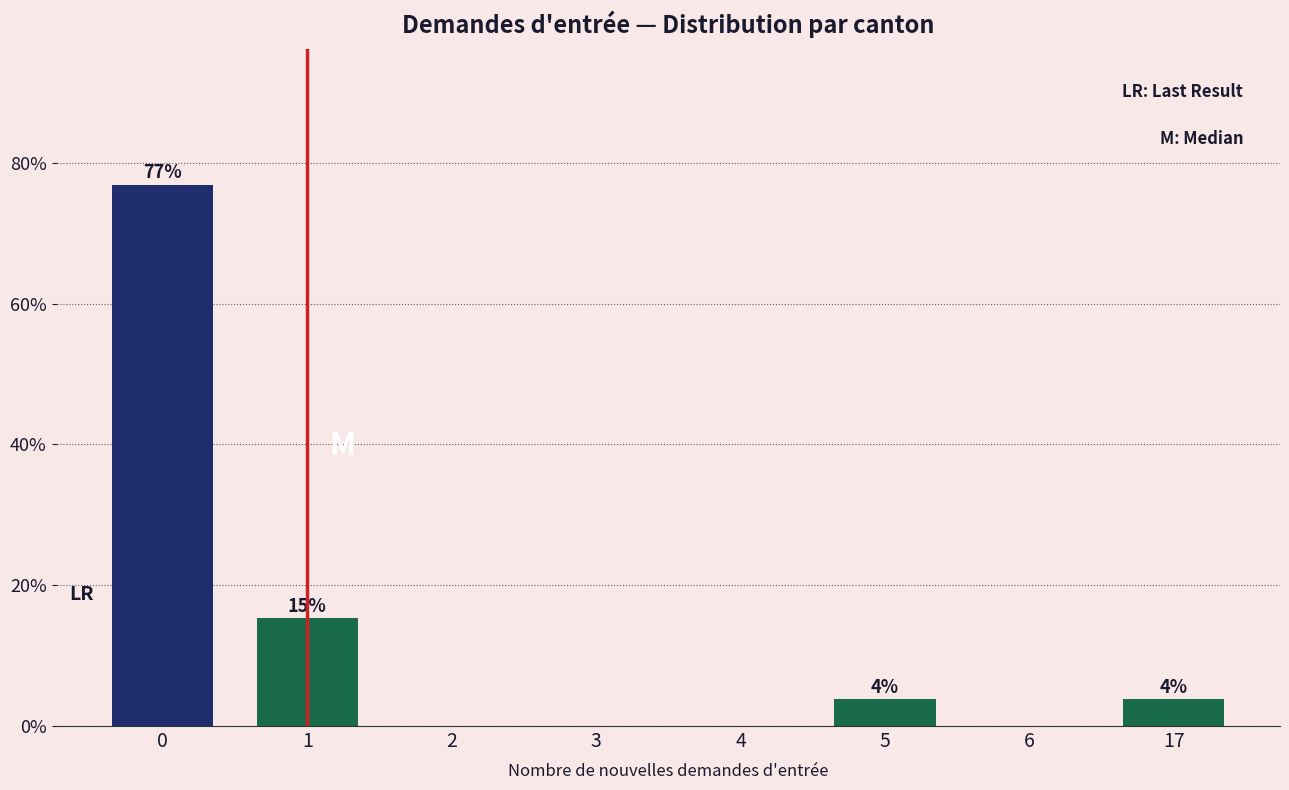

Are the bars horizontal?

No